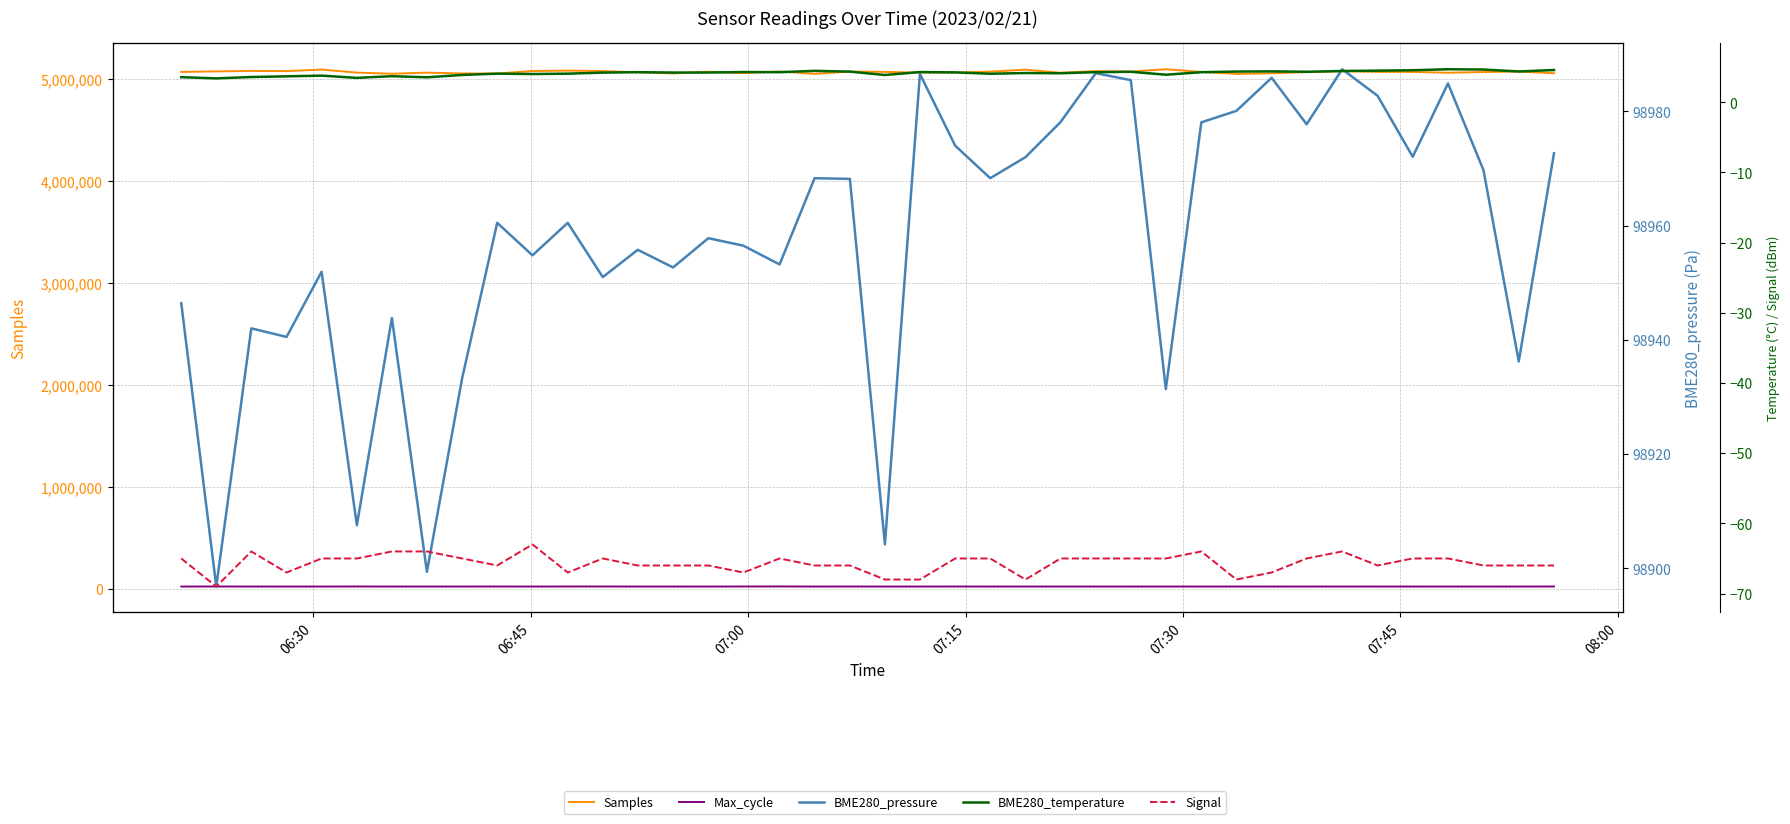

True or false: Max_cycle and BME280_pressure intersect in this chart.

False